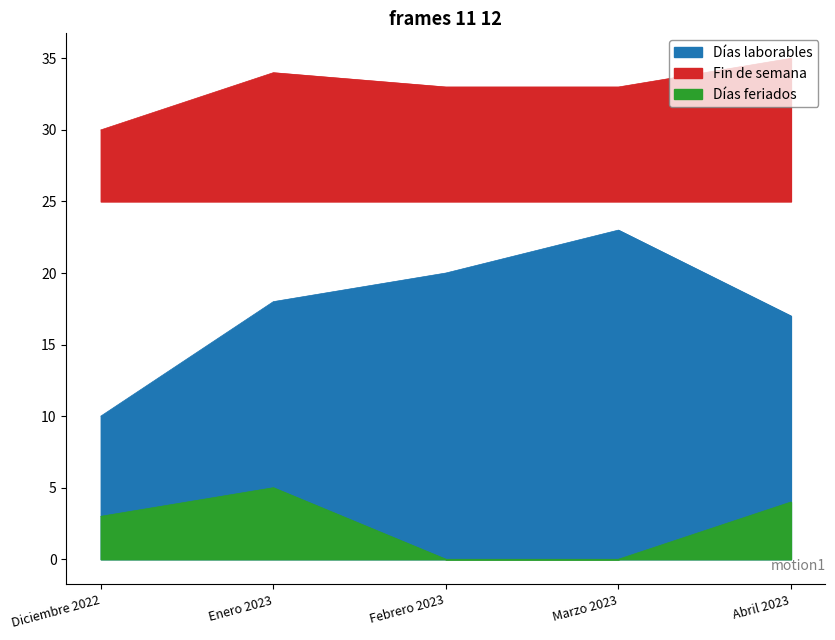

The Fin de semana series shows 45 at Enero 2023. True or false?

False